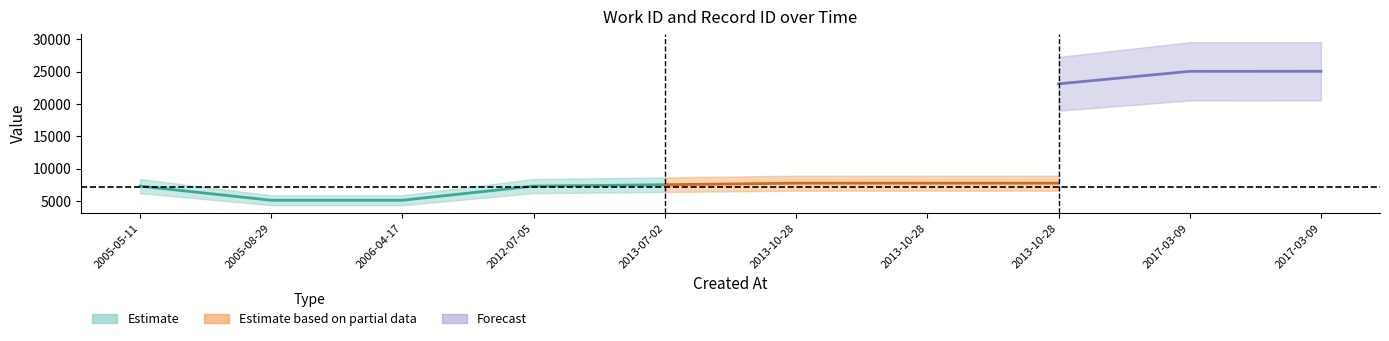

In work_id, how many points are lower than both neighbors (excluding endpoints)?

1